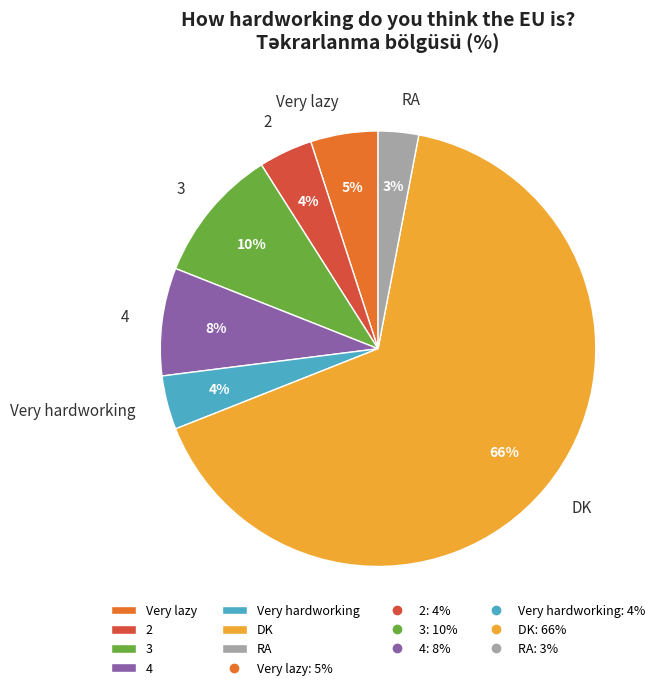

To the nearest percent, what is the average slice percentage?

14%